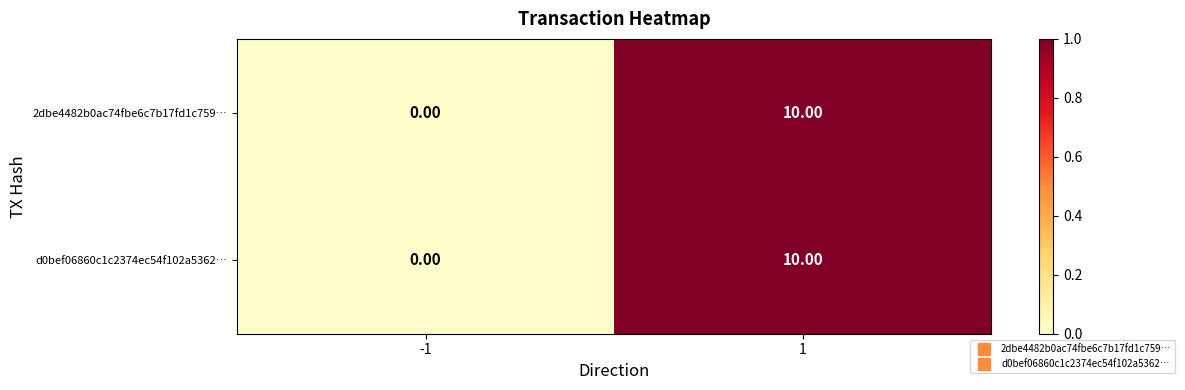

Rank the categories by 2dbe4482b0ac74fbe6c7b17fd1c759… value from lowest to highest.

-1, 1